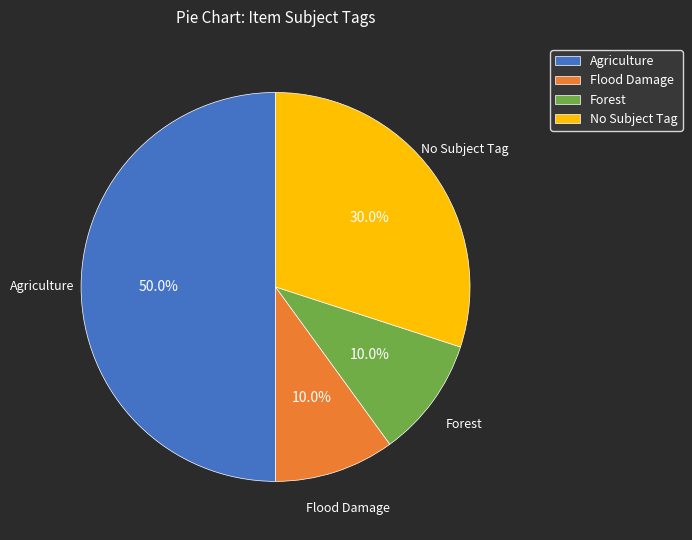

Which slice is the largest?

Agriculture